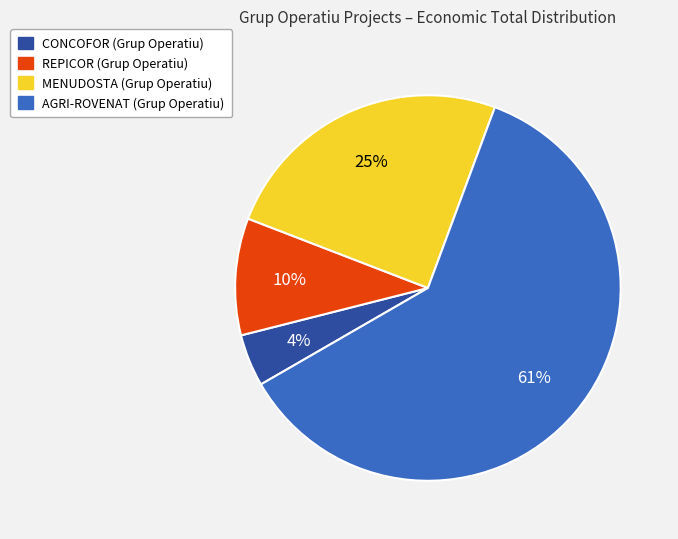

To the nearest percent, what is the difference between the MENUDOSTA and AGRI-ROVENAT slice percentages?

36%